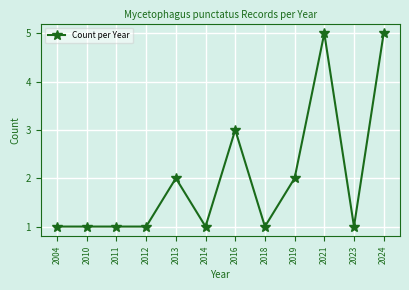

True or false: the data has more than 2 interior local peaks.

True